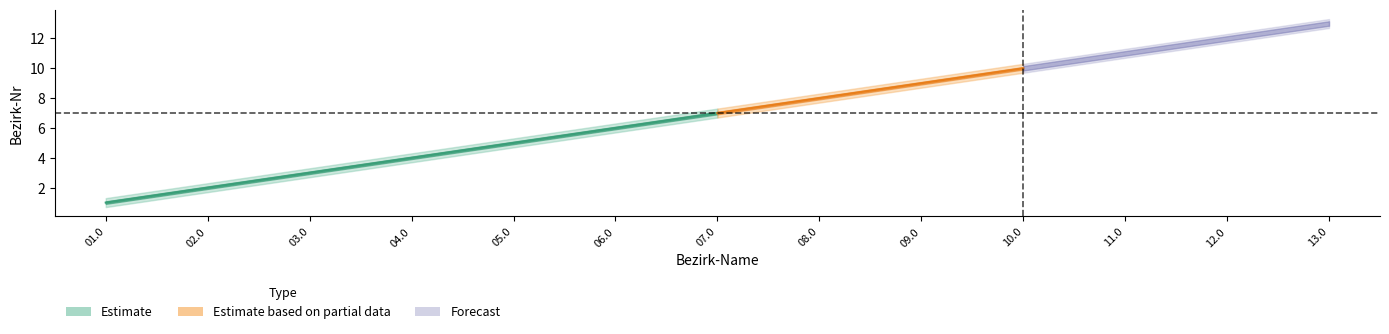

Does the chart display data point markers on the line(s)?

No